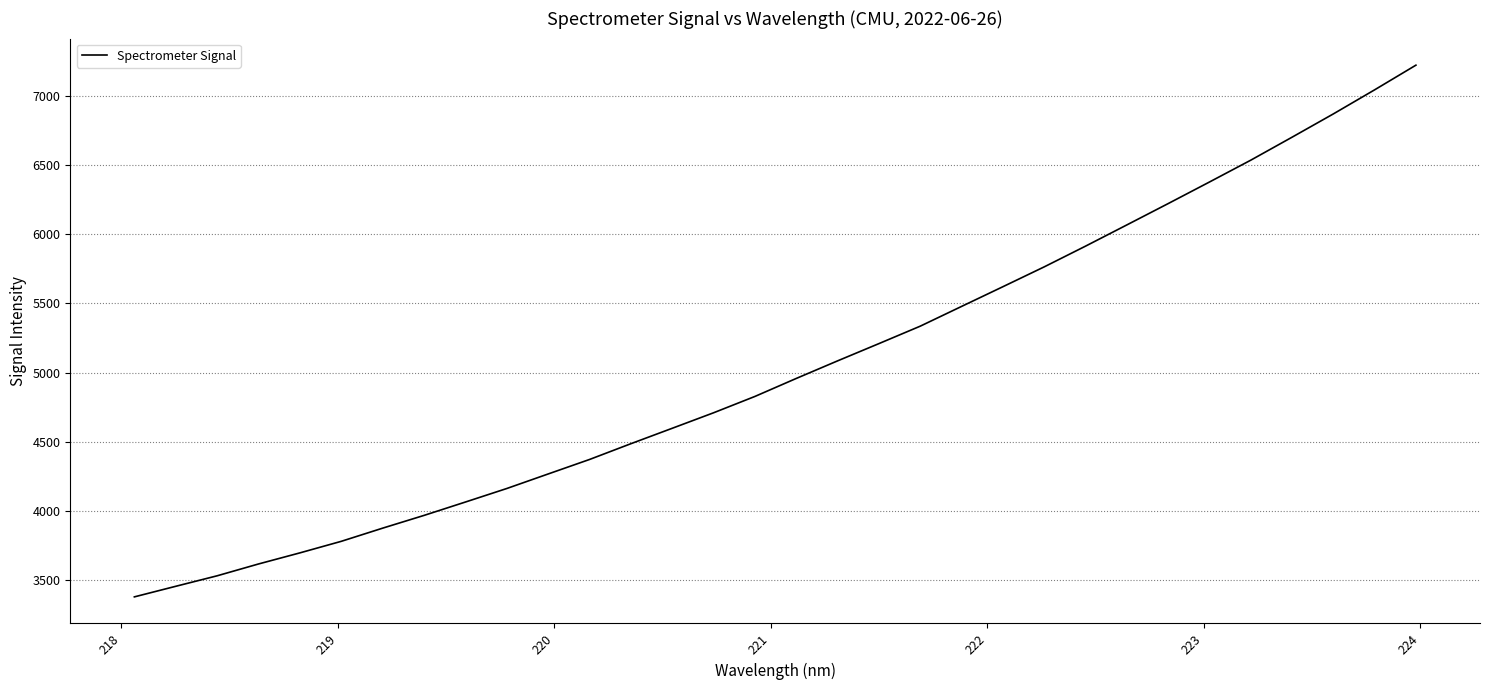

What is the greatest value displayed?

7219.8